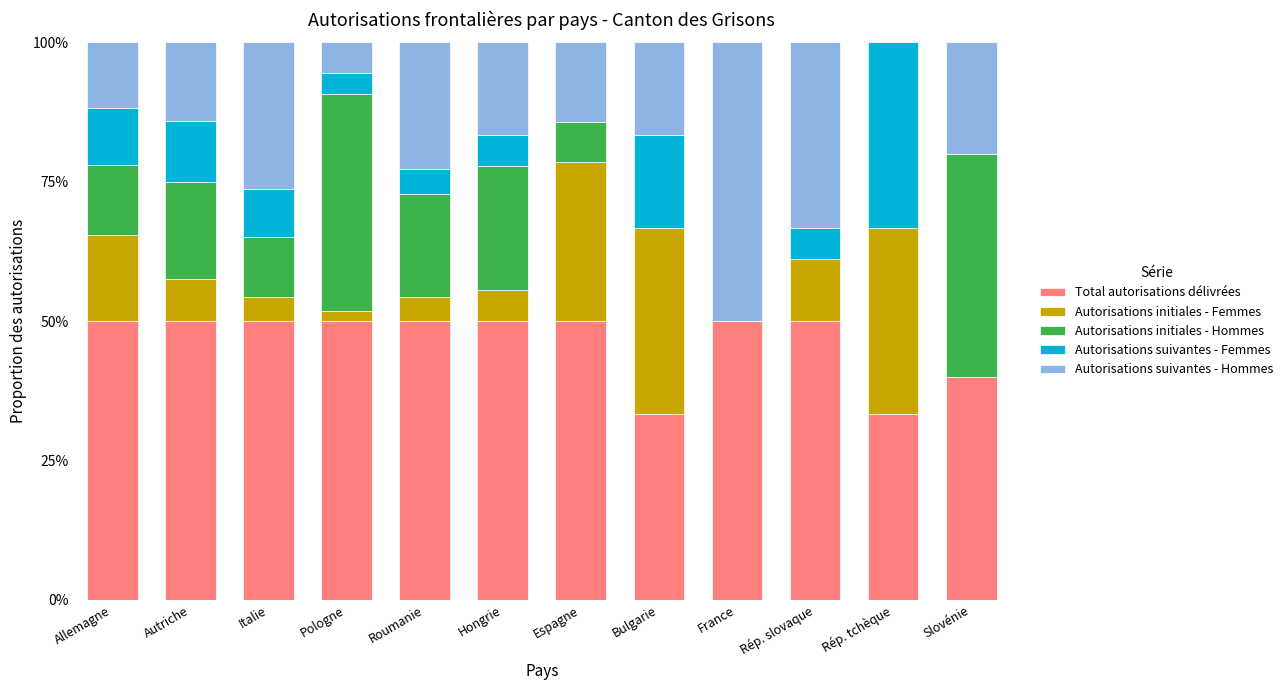

What is the total value across all series at Italie?

100.0